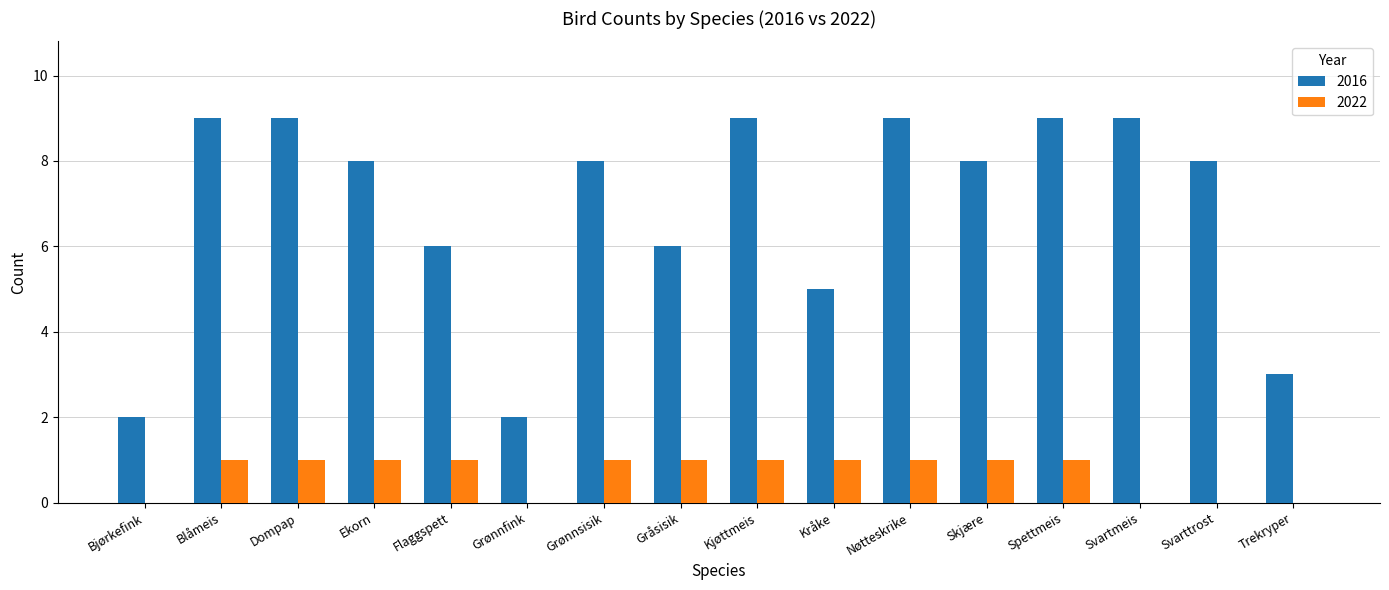

Is the value of 2022 at Bjørkefink greater than the value of 2016 at Nøtteskrike?

No